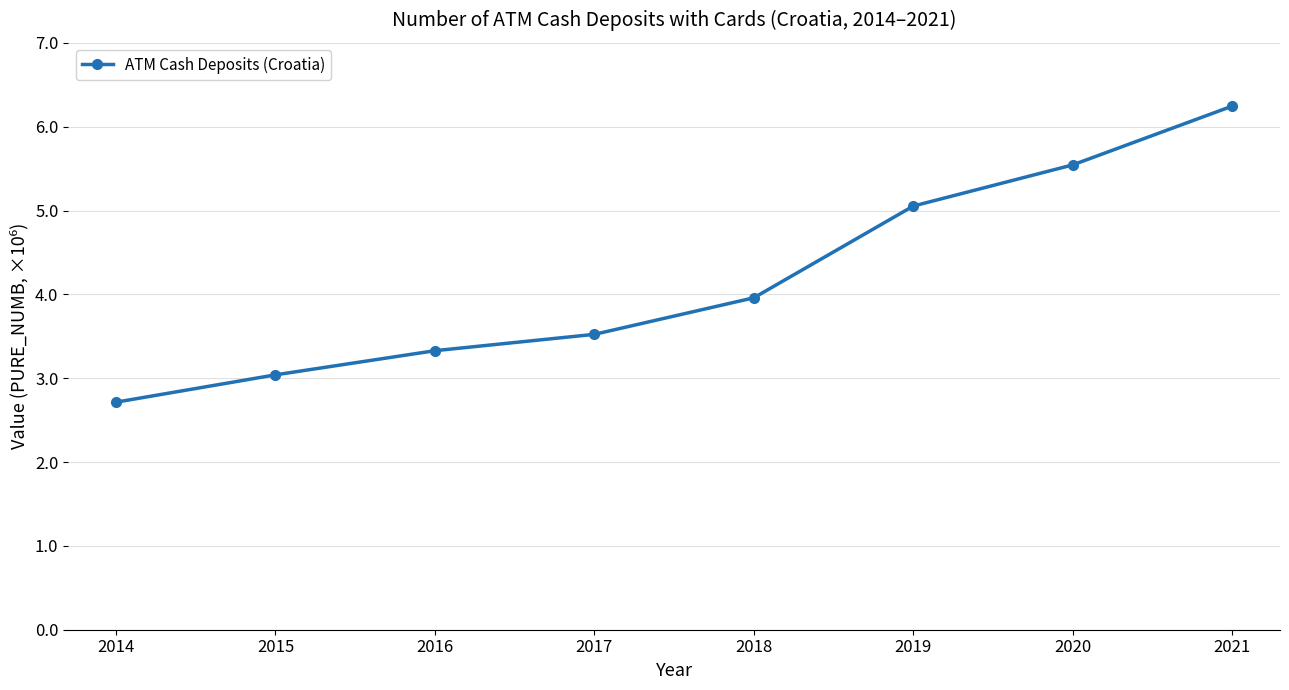

Rank the categories by value from lowest to highest.

2014, 2015, 2016, 2017, 2018, 2019, 2020, 2021